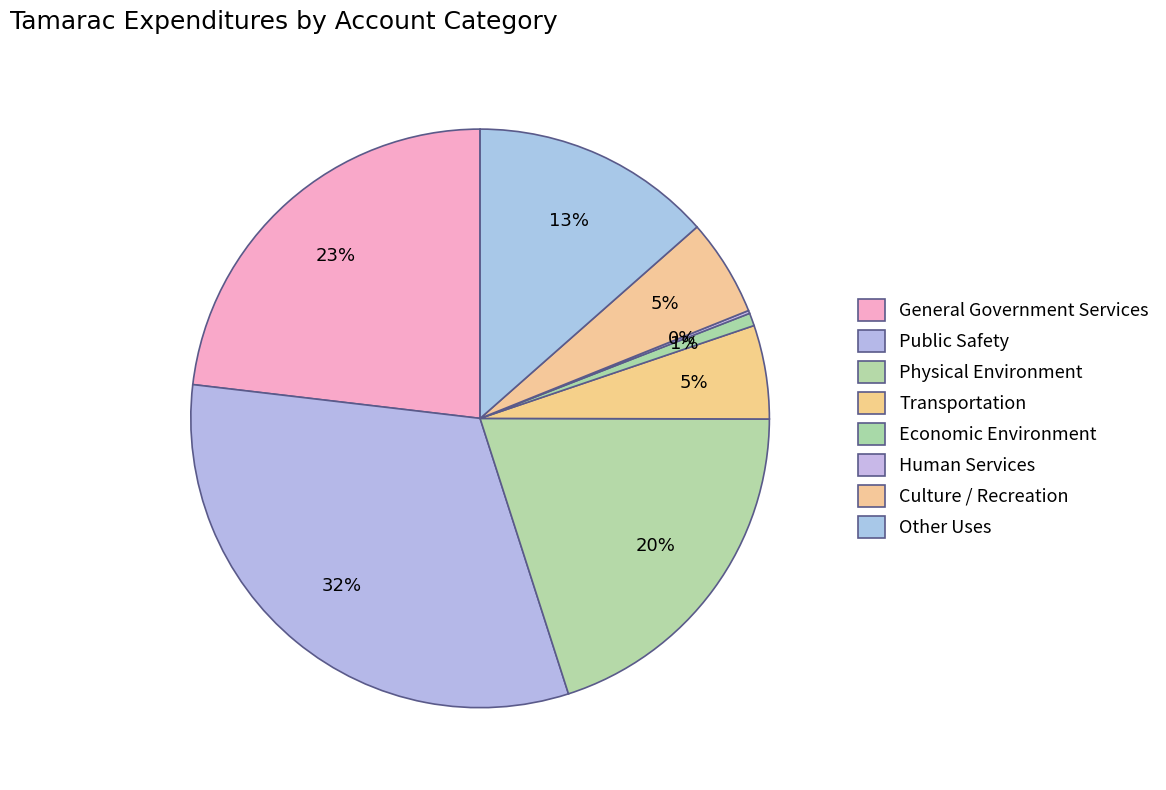

What is the ratio of the value at Physical Environment to the value at Culture / Recreation?

3.7